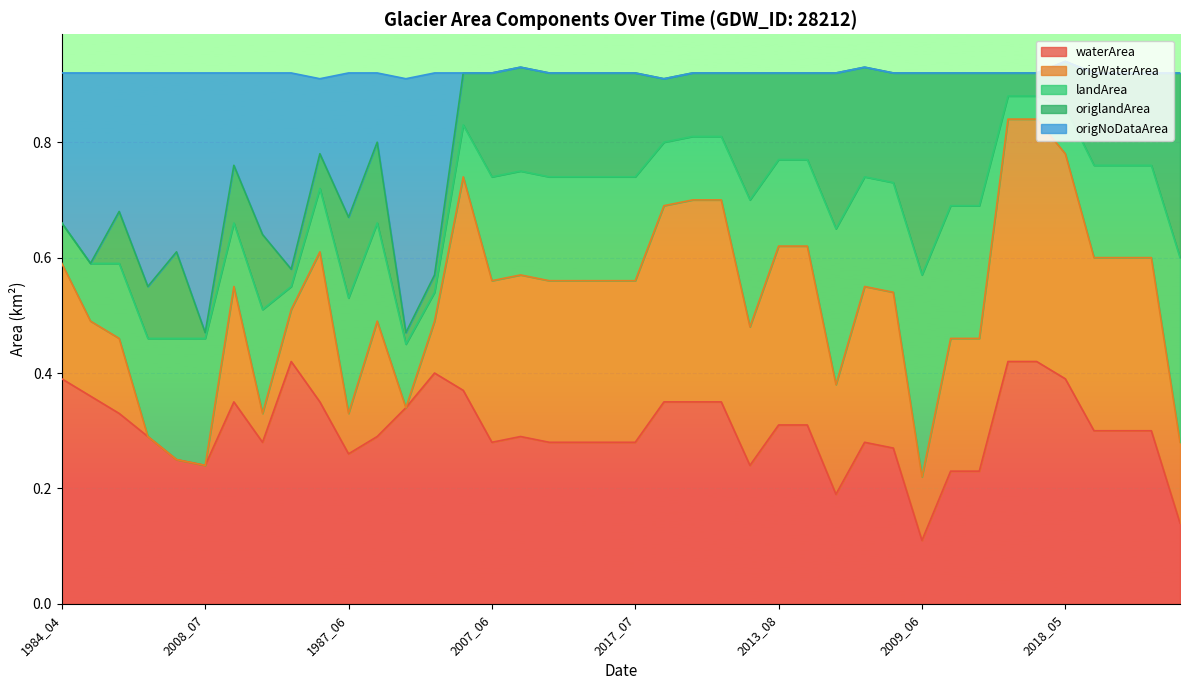

Is the value of waterArea at 2010_08 greater than the value of origNoDataArea at 2002_08?

No